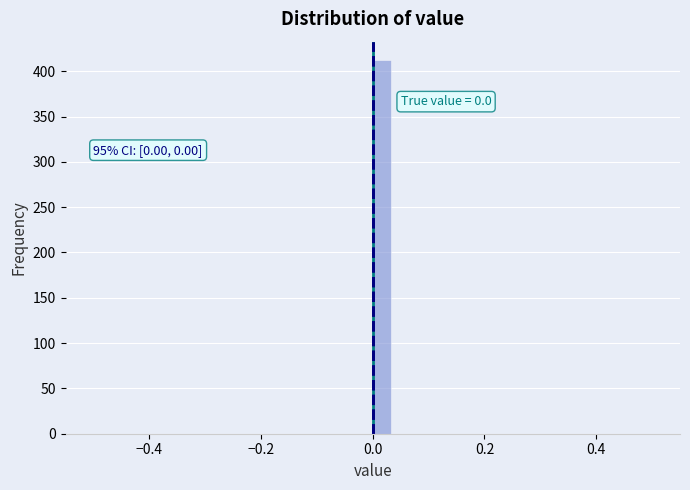

Read against the x-axis, roughly where is the centre of the tallest bar?

0.02